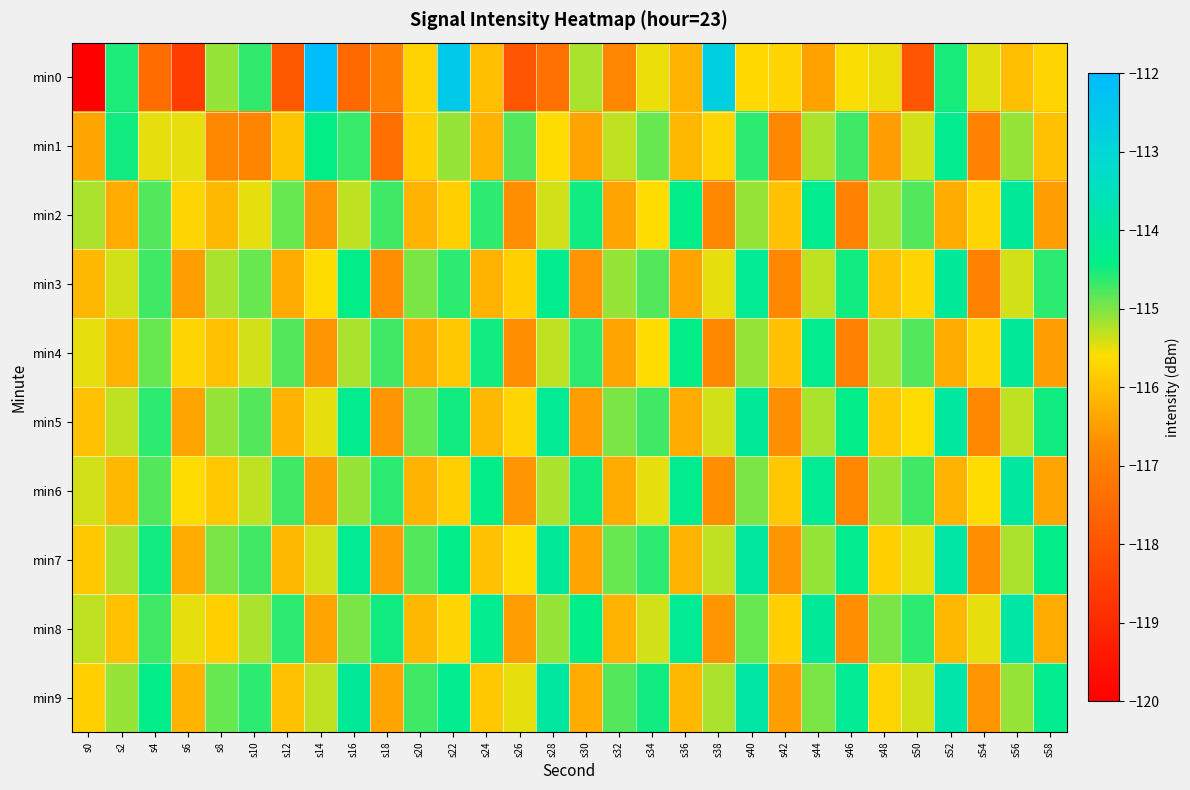

Count the number of data series in this chart.

10